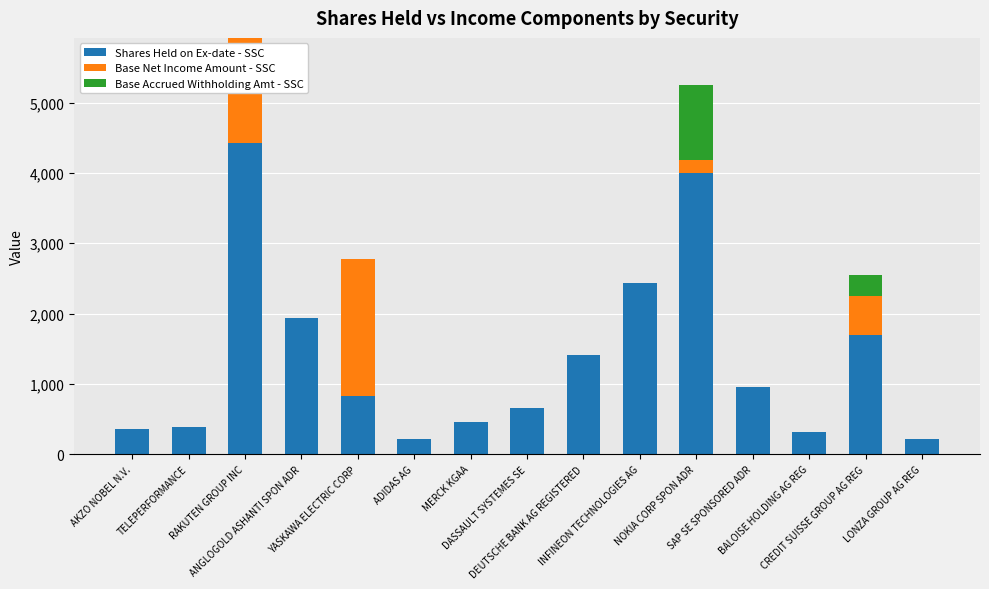

At which category is the sum across all series the highest?

RAKUTEN GROUP INC